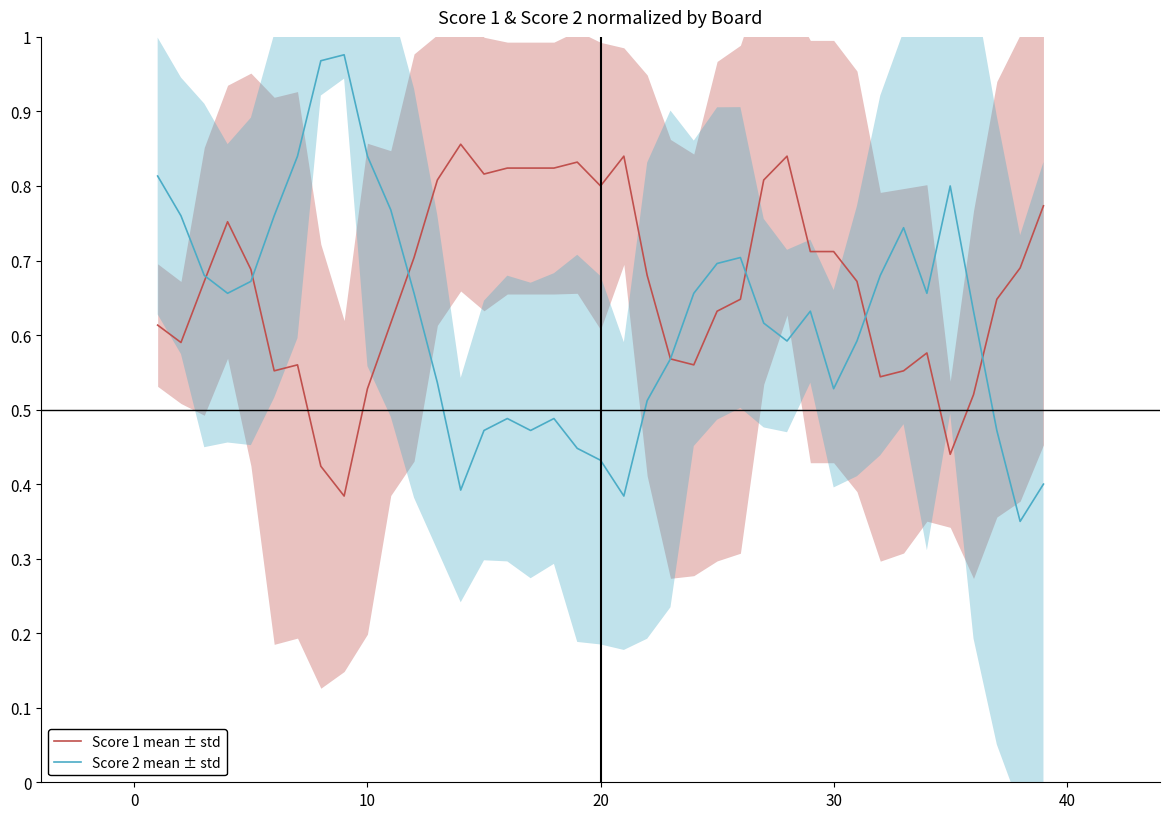

True or false: Score 2 mean ± std and Score 1 mean ± std cross at least once.

True